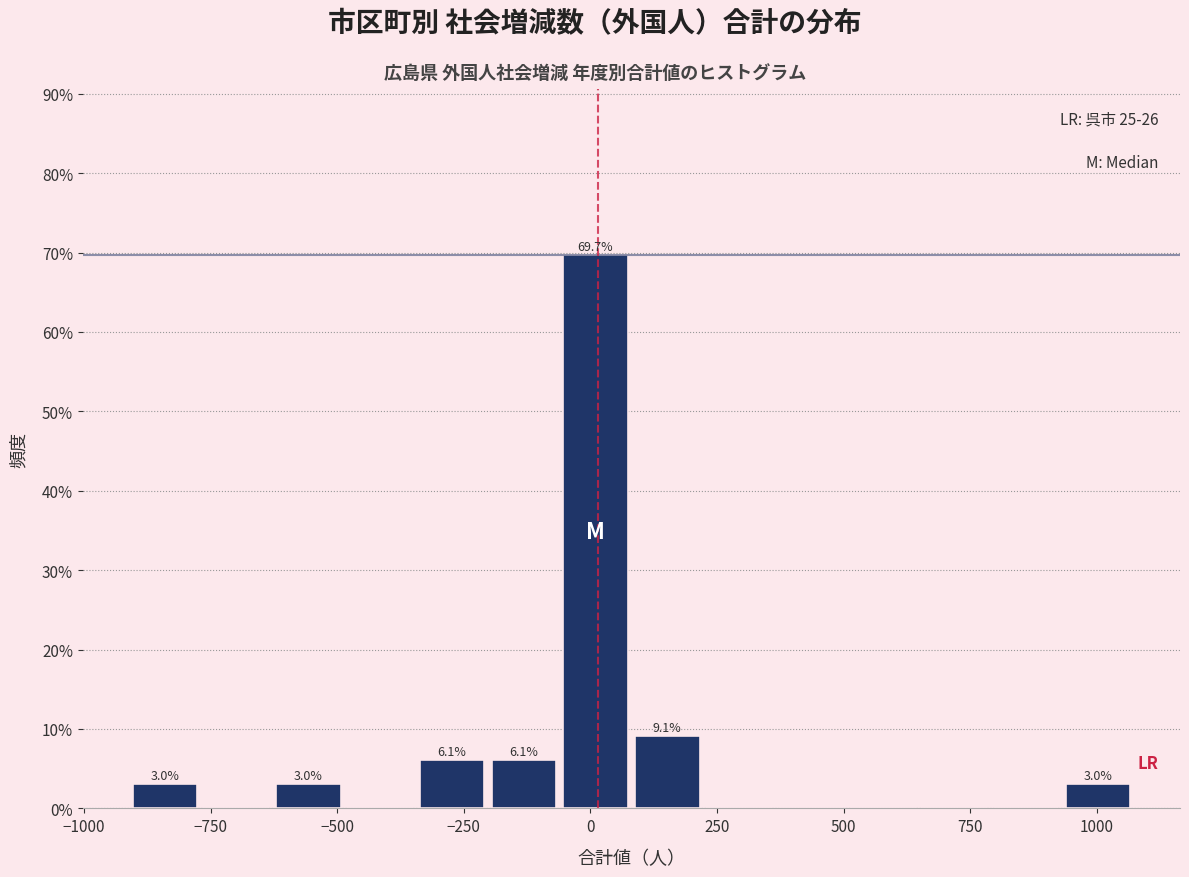

Read against the x-axis, roughly where is the centre of the tallest bar?

0